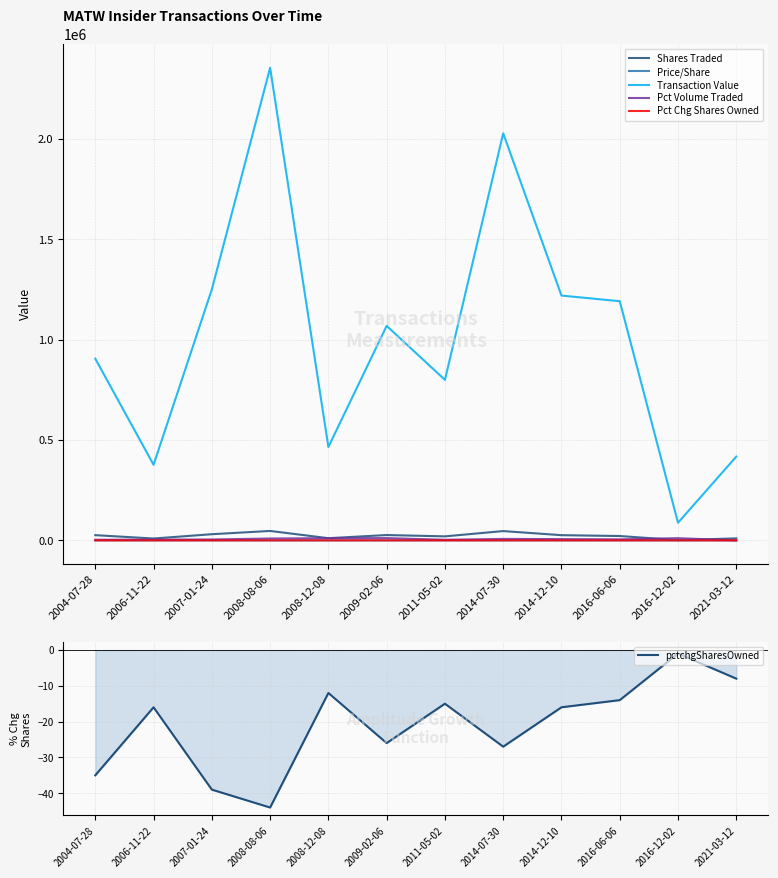

Where does the Pct Volume Traded series first go above 6305?

2008-08-06